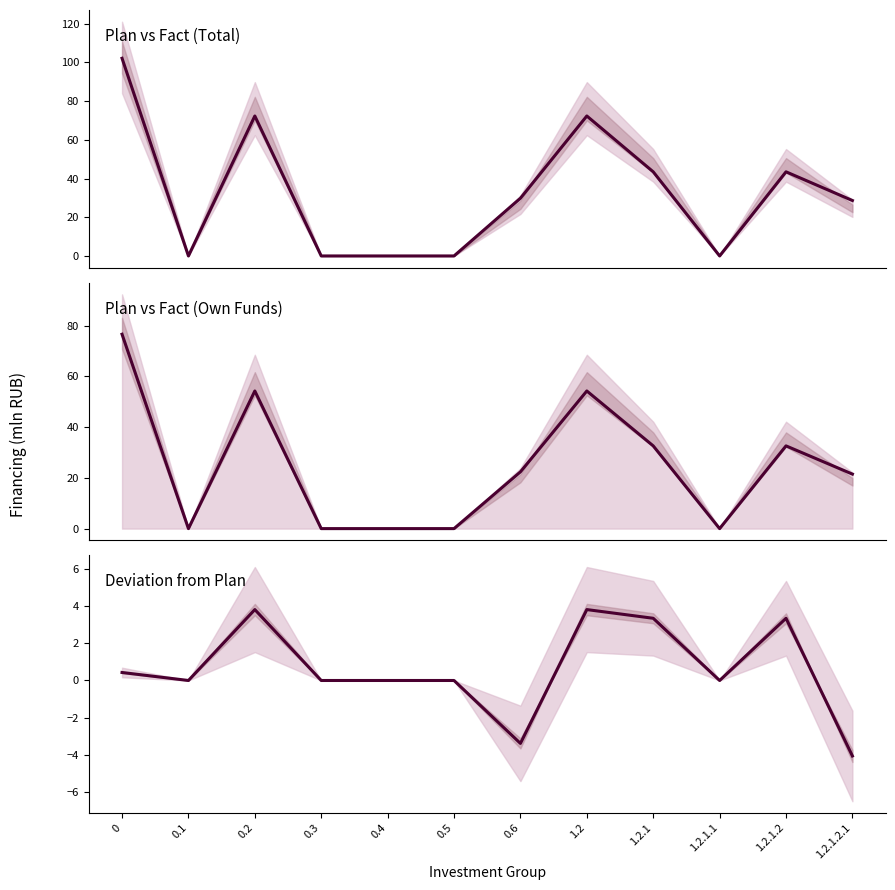

Reading left to right, extract all data points from this chart.

Plan vs Fact (Total): 0=102.1	0.1=0.0	0.2=72.3	0.3=0.0	0.4=0.0	0.5=0.0	0.6=29.8	1.2=72.3	1.2.1=43.5	1.2.1.1=0.0	1.2.1.2=43.5	1.2.1.2.1=28.6
Plan vs Fact (Own Funds): 0=76.6	0.1=0.0	0.2=54.2	0.3=0.0	0.4=0.0	0.5=0.0	0.6=22.4	1.2=54.2	1.2.1=32.6	1.2.1.1=0.0	1.2.1.2=32.6	1.2.1.2.1=21.5
Deviation from Plan: 0=0.4	0.1=0.0	0.2=3.8	0.3=0.0	0.4=0.0	0.5=0.0	0.6=-3.4	1.2=3.8	1.2.1=3.3	1.2.1.1=0.0	1.2.1.2=3.3	1.2.1.2.1=-4.1